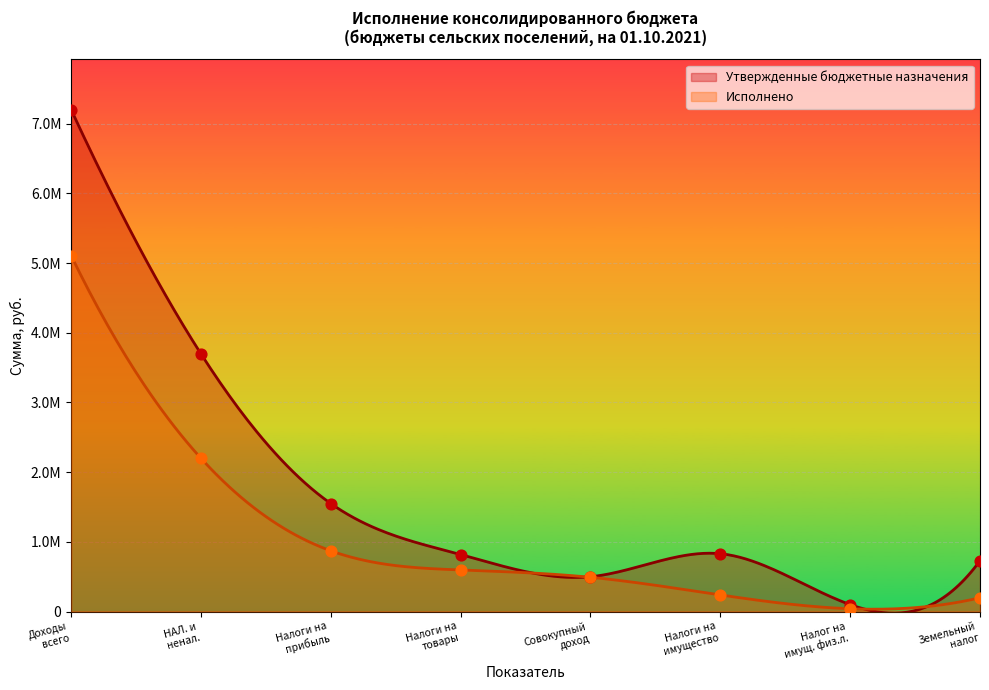

Which series has the largest Y range (max minus min)?

Утвержденные бюджетные назначения